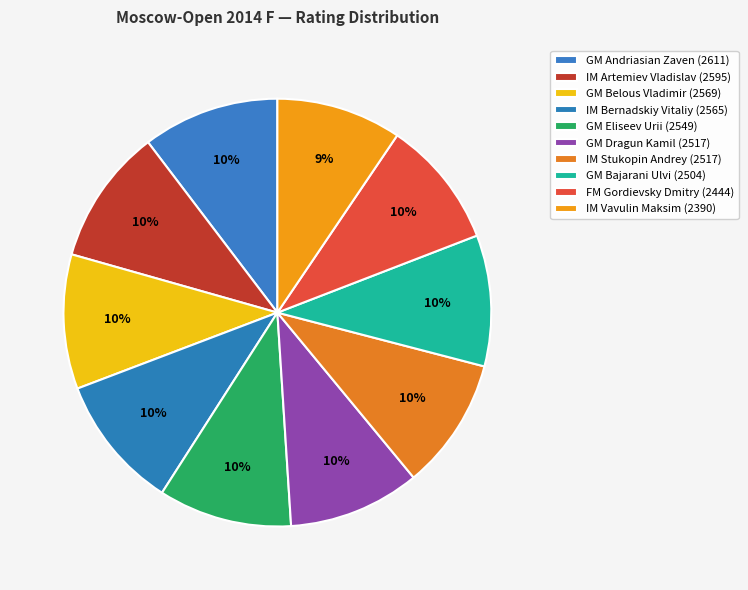

Approximately how many times larger is the value at GM Bajarani Ulvi compared to IM Stukopin Andrey?

1.0